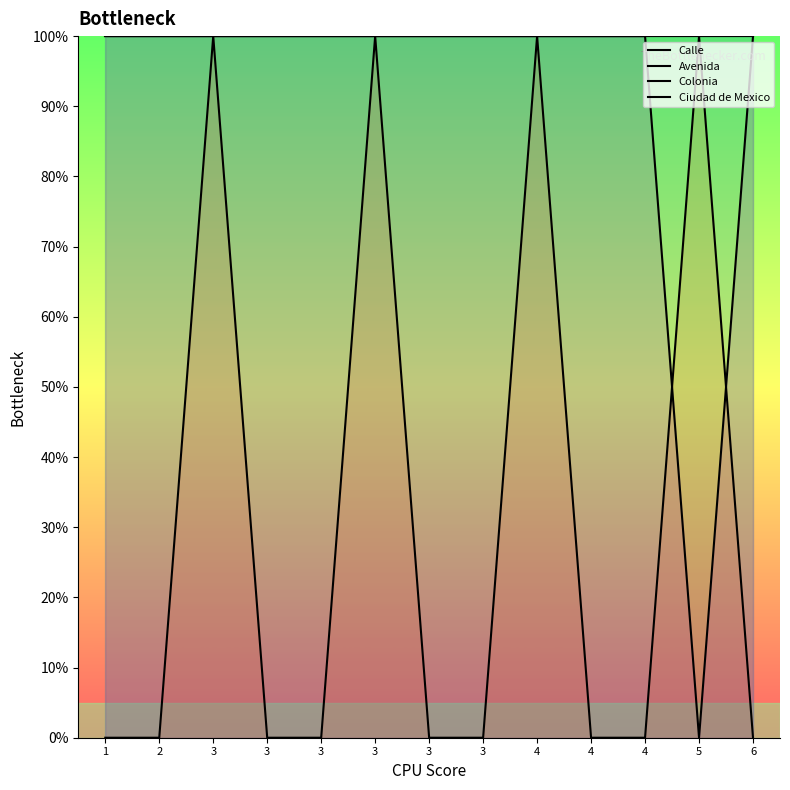

Which category has the lowest value across all series?

1